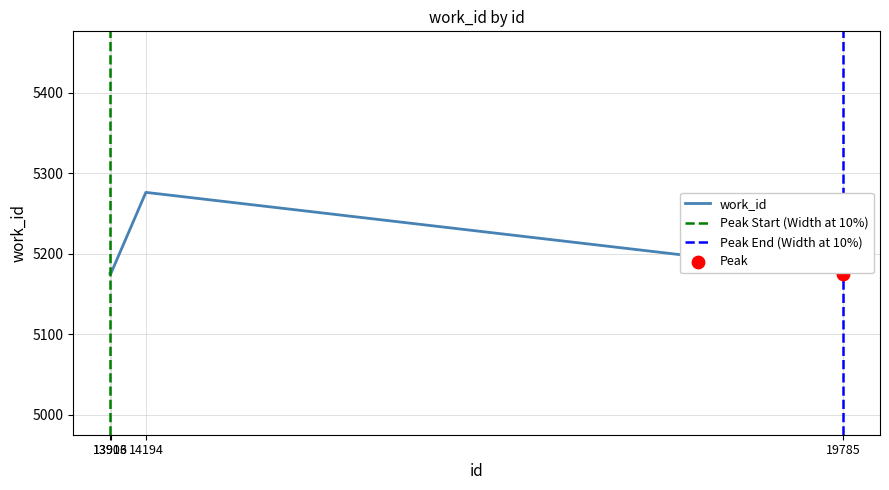

Approximately how many times larger is the value at 14194 compared to 13906?

1.0